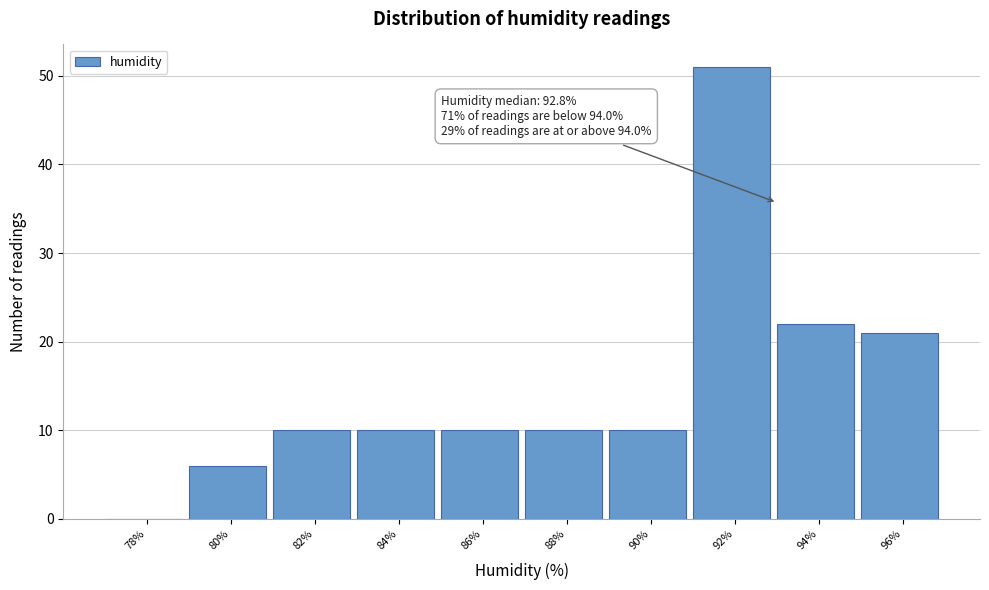

Reading right to left, what are all the values shown in this chart?

96%=21	94%=22	92%=51	90%=10	88%=10	86%=10	84%=10	82%=10	80%=6	78%=0